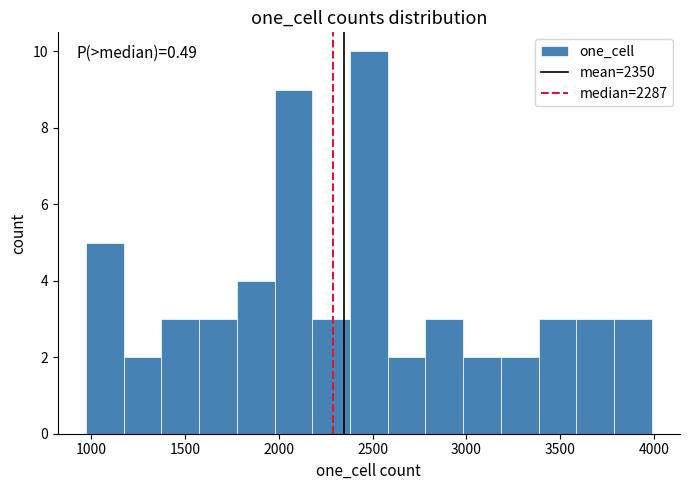

Which range on the x-axis has the tallest bar?

2400 to 2600